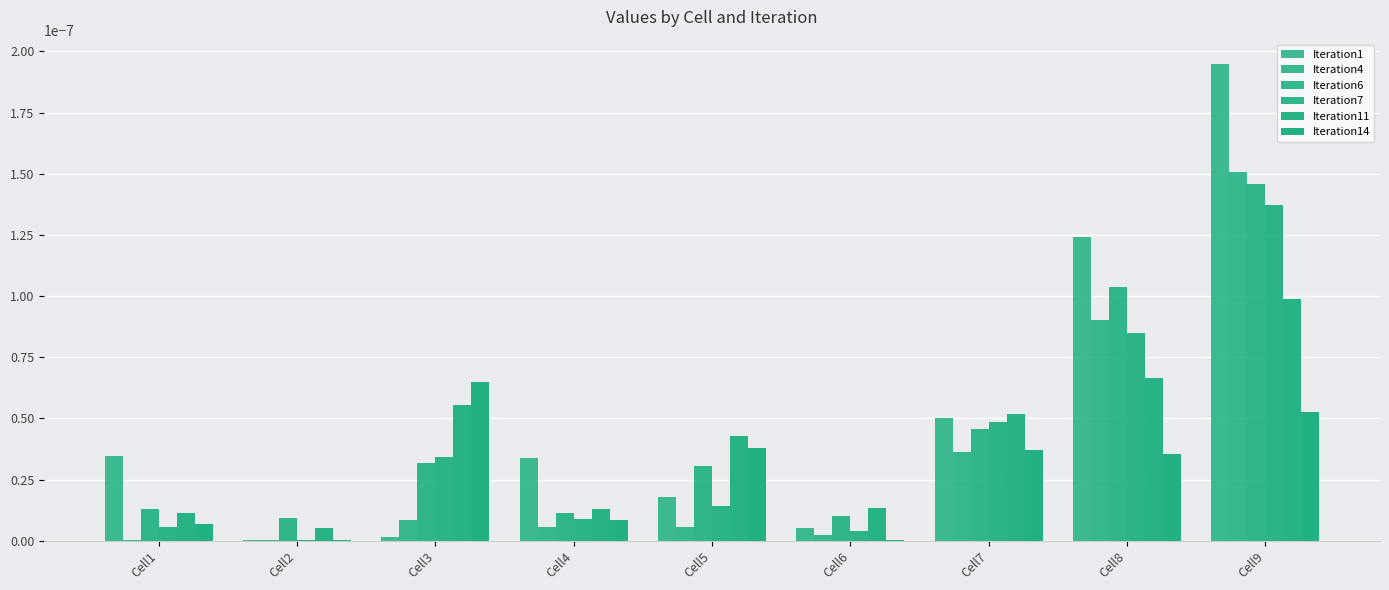

How many groups of bars are there?

9